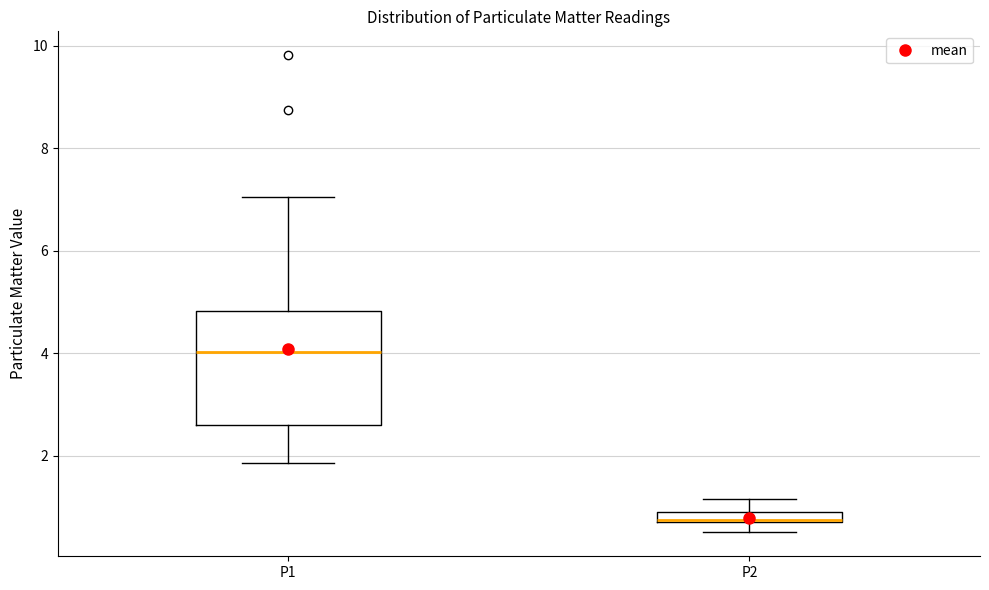

Comparing the boxes themselves (not the whiskers), which one is the tallest?

P1